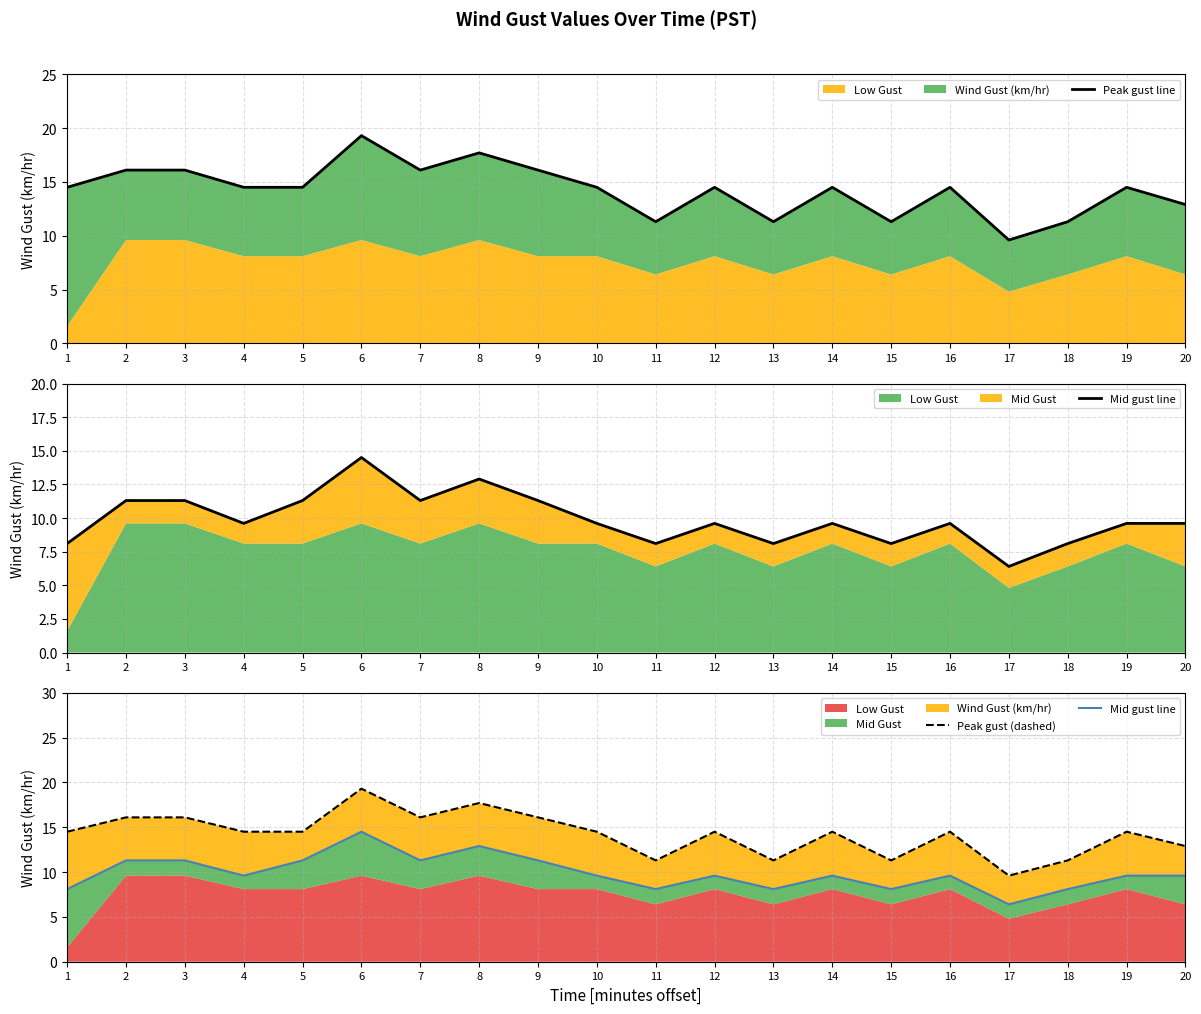

What is the difference between the second highest and second lowest values in the Peak gust (dashed) series?

6.4